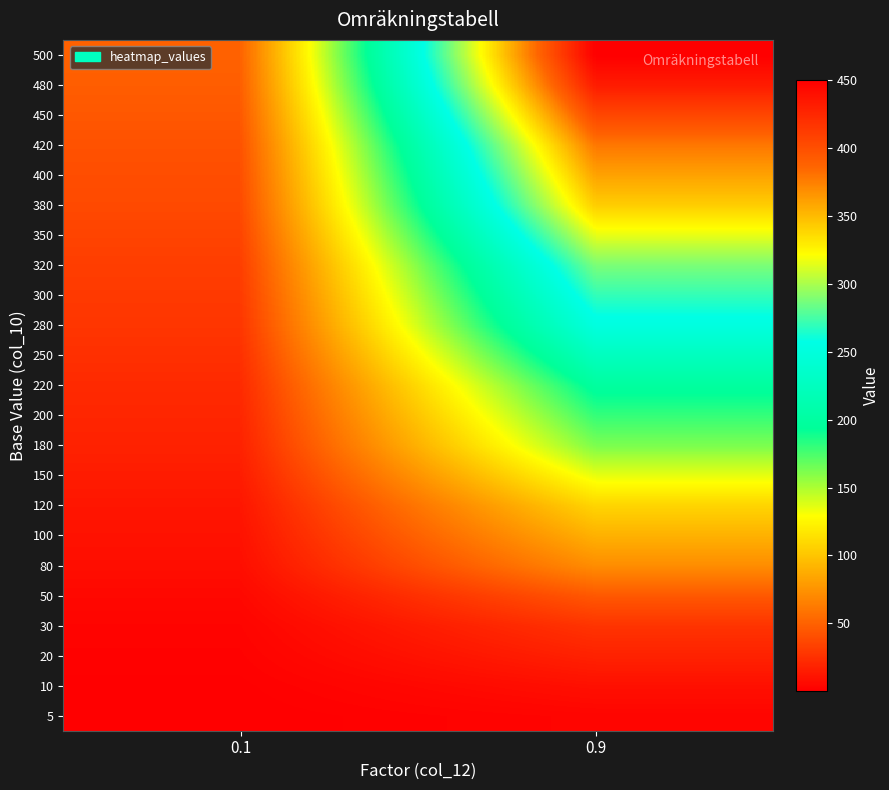

Reading right to left, extract all data points from this chart.

5: 0.9=3.5	0.1=0.5
10: 0.9=9.0	0.1=1.0
20: 0.9=18.0	0.1=2.0
30: 0.9=27.0	0.1=3.0
50: 0.9=45.0	0.1=5.0
80: 0.9=72.0	0.1=8.0
100: 0.9=90.0	0.1=10.0
120: 0.9=108.0	0.1=12.0
150: 0.9=135.0	0.1=15.0
180: 0.9=162.0	0.1=18.0
200: 0.9=180.0	0.1=20.0
220: 0.9=198.0	0.1=22.0
250: 0.9=225.0	0.1=25.0
280: 0.9=252.0	0.1=28.0
300: 0.9=270.0	0.1=30.0
320: 0.9=288.0	0.1=32.0
350: 0.9=315.0	0.1=35.0
380: 0.9=342.0	0.1=38.0
400: 0.9=360.0	0.1=40.0
420: 0.9=378.0	0.1=42.0
450: 0.9=405.0	0.1=45.0
480: 0.9=432.0	0.1=48.0
500: 0.9=450.0	0.1=50.0